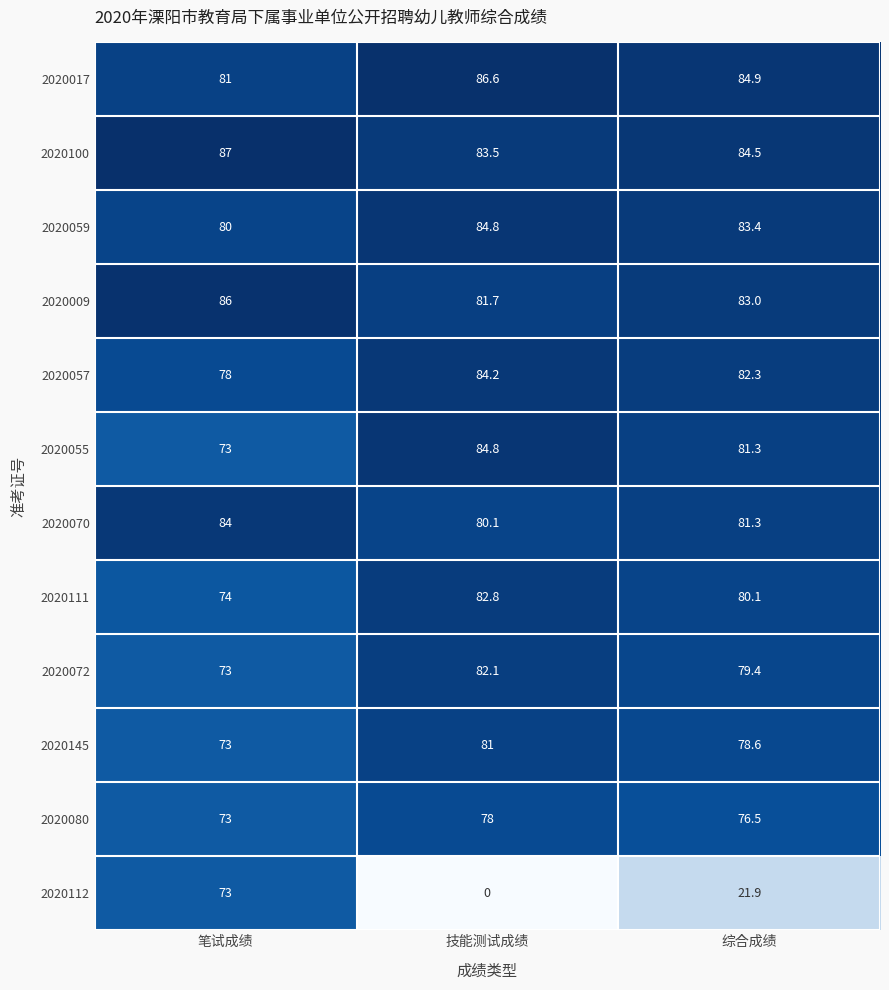

What is the greatest value displayed?

87.0